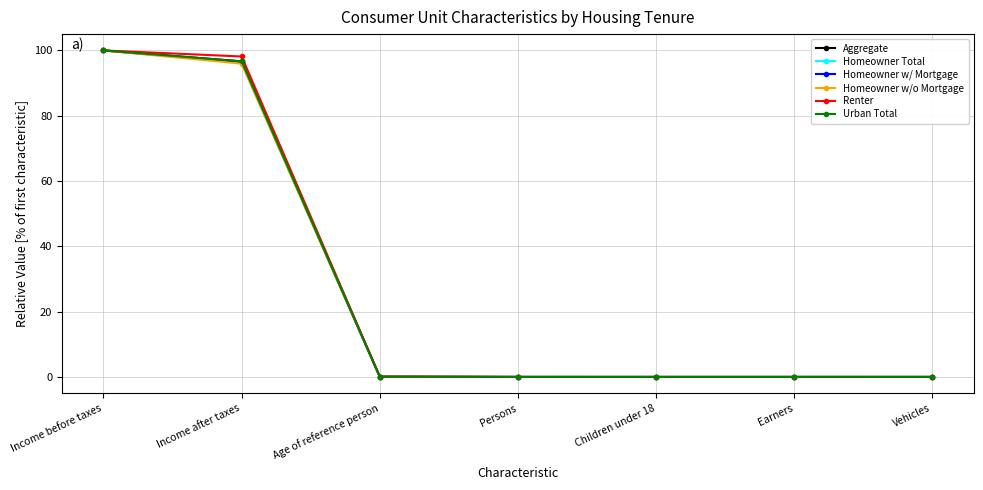

Which category has the highest value across all series?

Income before taxes